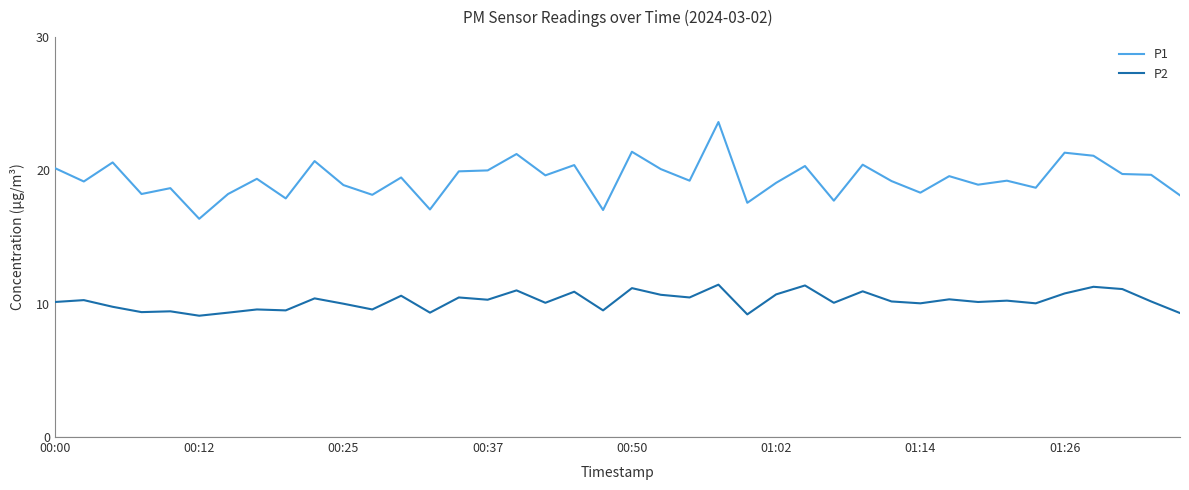

How many lines are shown in the chart?

2